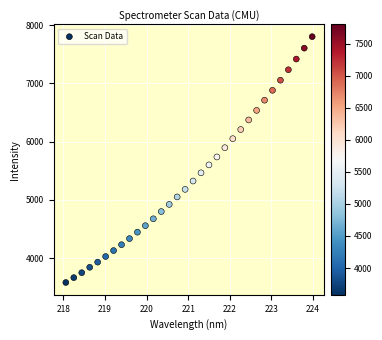

What is the range of X values (max minus min)?

5.9